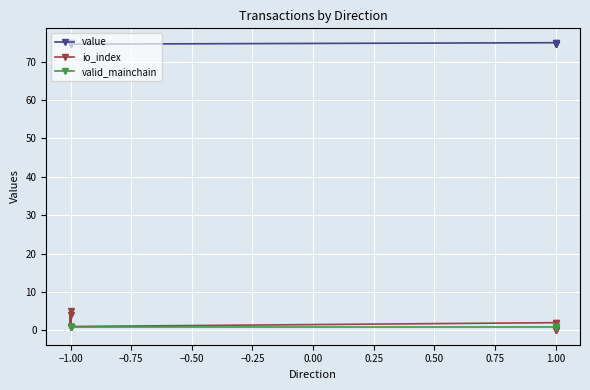

What value does the value series have at 1.00?

74.9